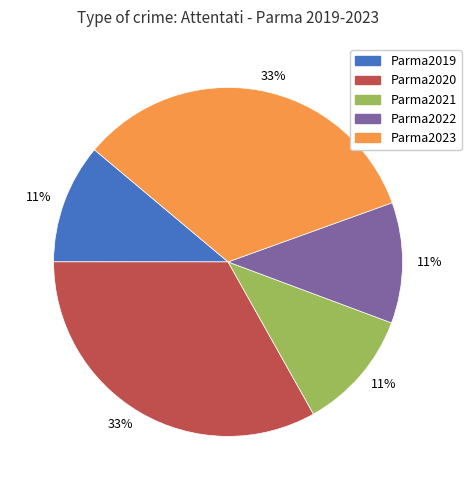

Between Parma2022 and Parma2023, which is larger?

Parma2023